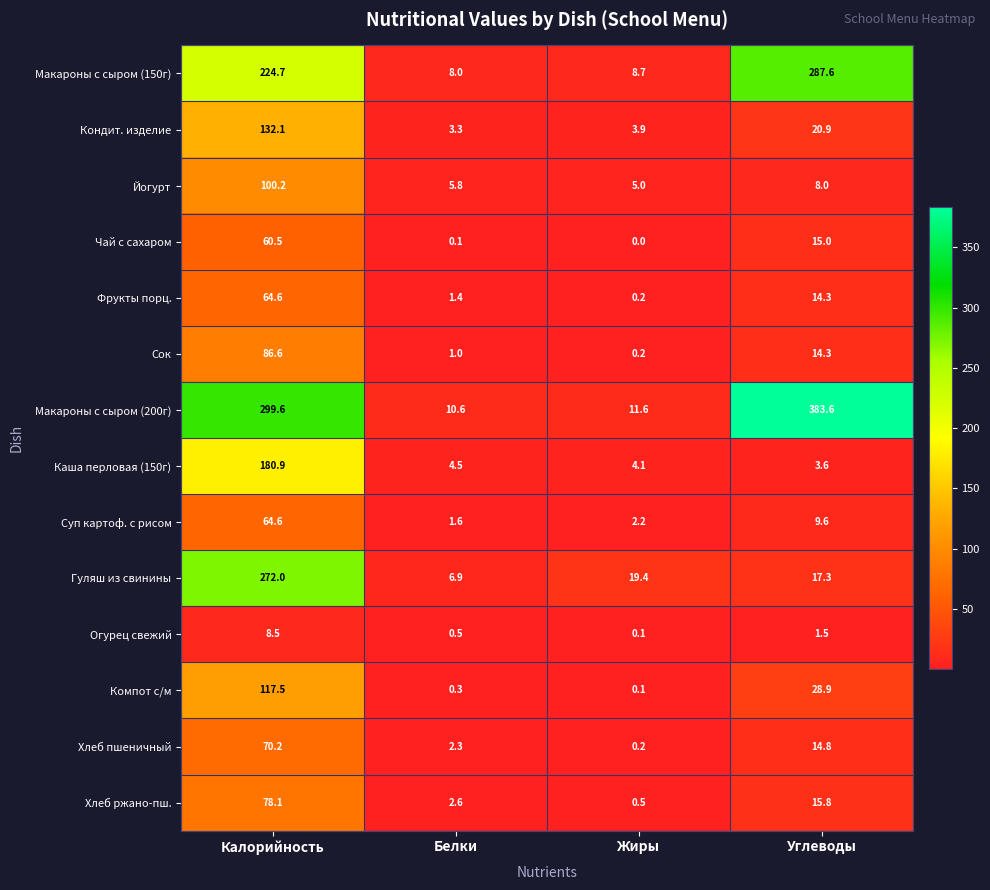

Where is Хлеб пшеничный nearest to the value 35?

Углеводы